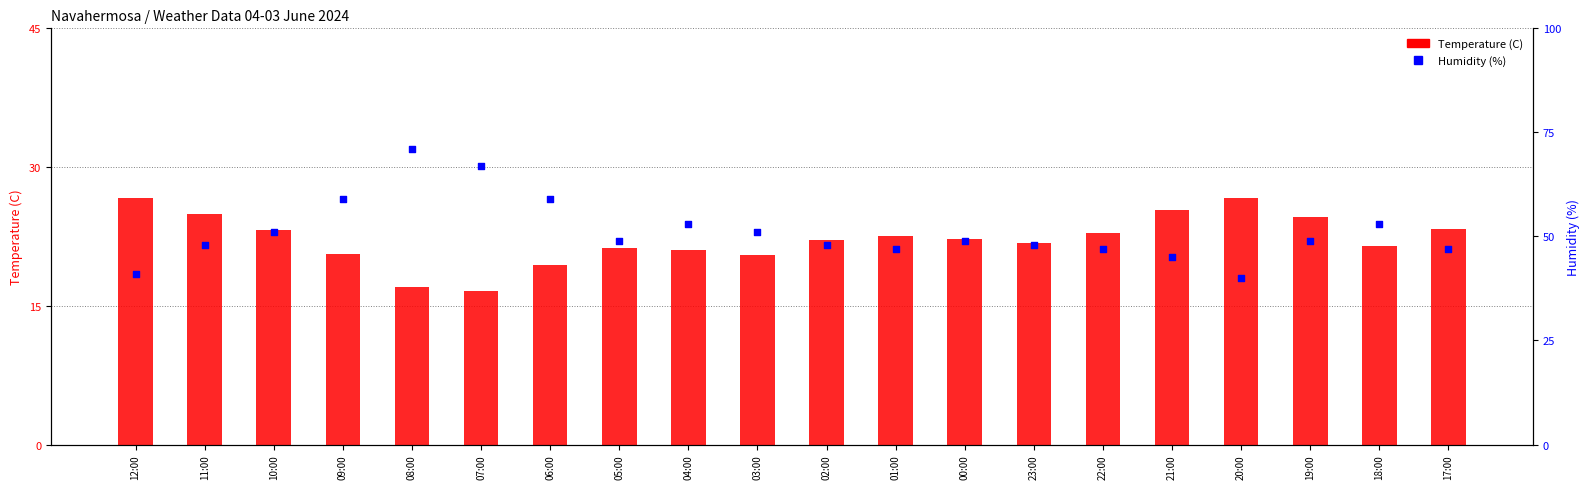

At how many categories does at least one series exceed 23?

20